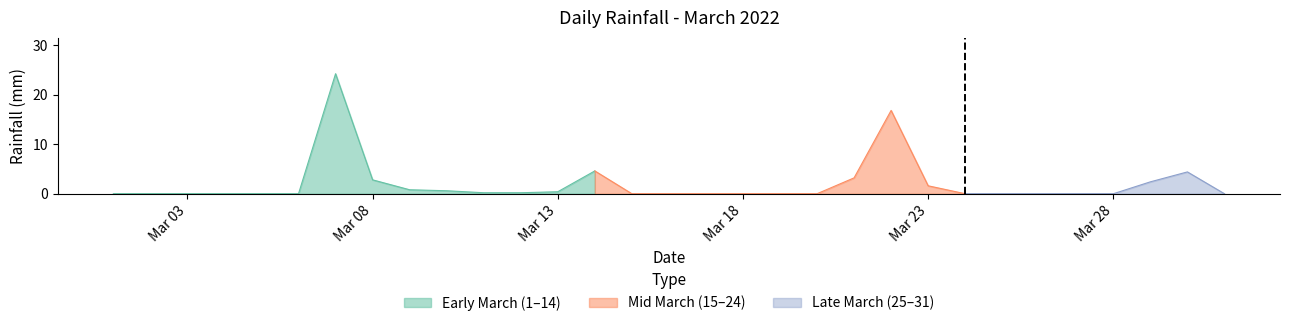

How many data points does each series have?

31